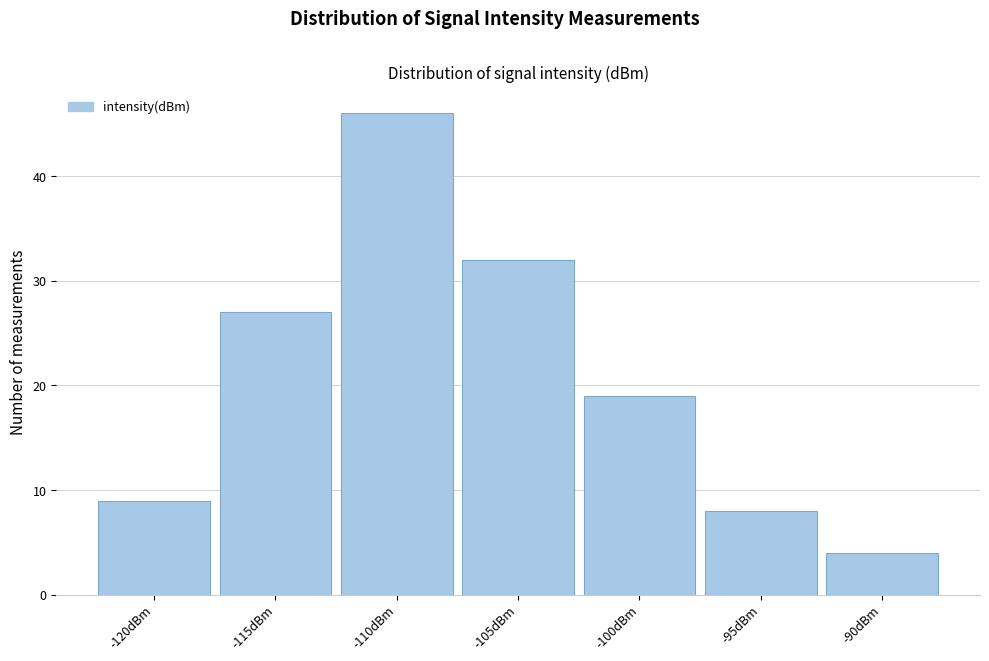

Reading left to right, transcribe all the data shown in this chart.

9	27	46	32	19	8	4